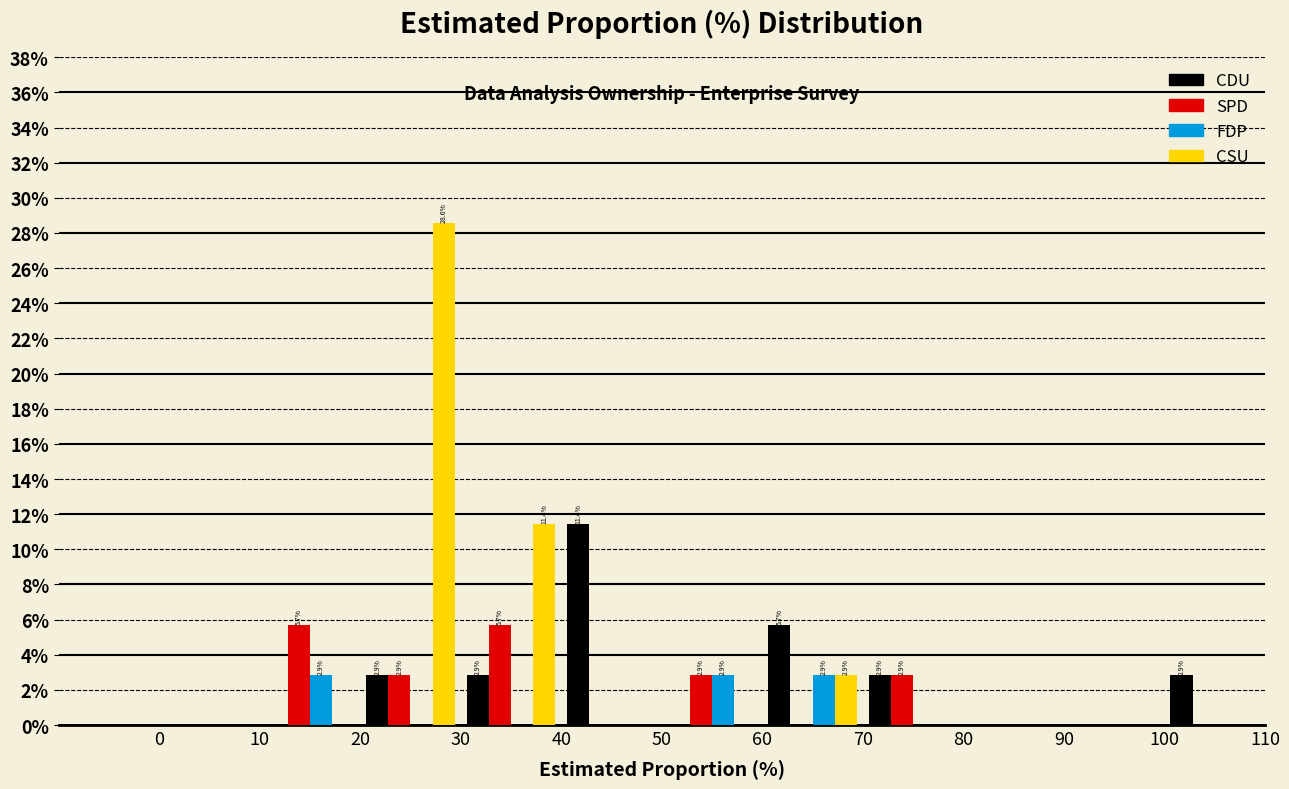

In the CSU series, which range on the x-axis has the tallest bar?

20 to 30